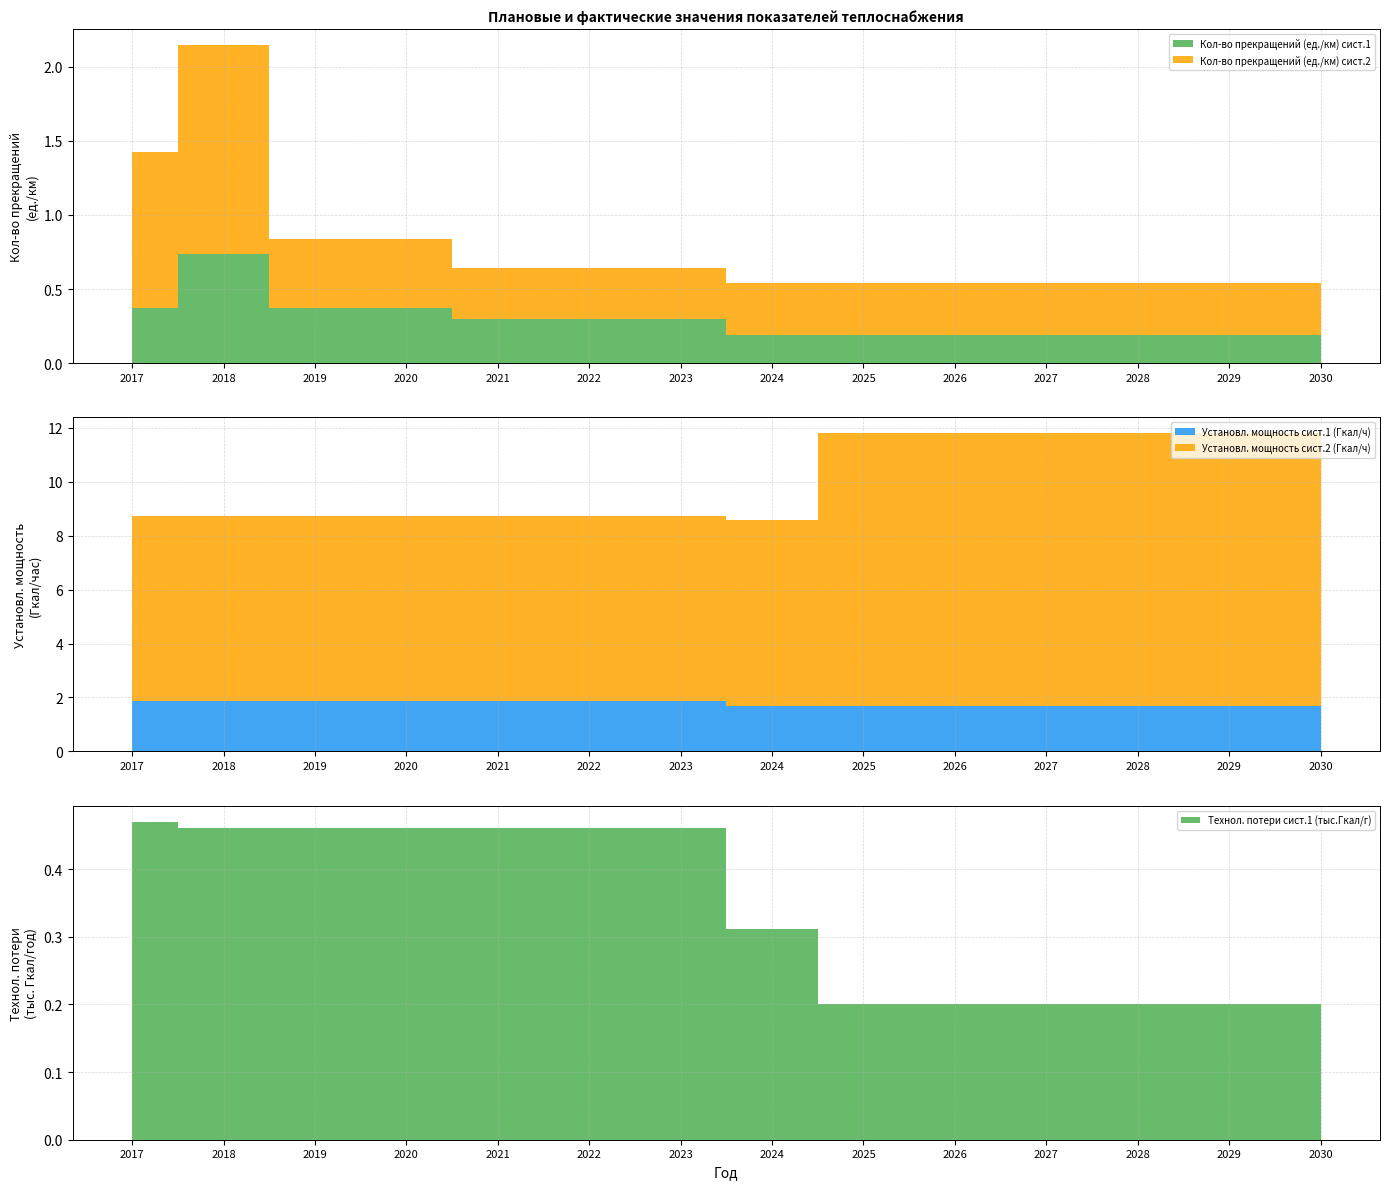

Reading left to right, transcribe all the data shown in this chart.

Кол-во прекращений (ед./км) сист.1: 0.4	0.7	0.4	0.4	0.3	0.3	0.3	0.2	0.2	0.2	0.2	0.2	0.2	0.2
Установл. мощность сист.1 (Гкал/ч): 1.9	1.9	1.9	1.9	1.9	1.9	1.9	1.7	1.7	1.7	1.7	1.7	1.7	1.7
Технол. потери сист.1 (тыс.Гкал/г): 0.5	0.5	0.5	0.5	0.5	0.5	0.5	0.3	0.2	0.2	0.2	0.2	0.2	0.2
Кол-во прекращений (ед./км) сист.2: 1.1	1.4	0.5	0.5	0.3	0.3	0.3	0.3	0.3	0.3	0.3	0.3	0.3	0.3
Установл. мощность сист.2 (Гкал/ч): 6.9	6.9	6.9	6.9	6.9	6.9	6.9	6.9	10.1	10.1	10.1	10.1	10.1	10.1